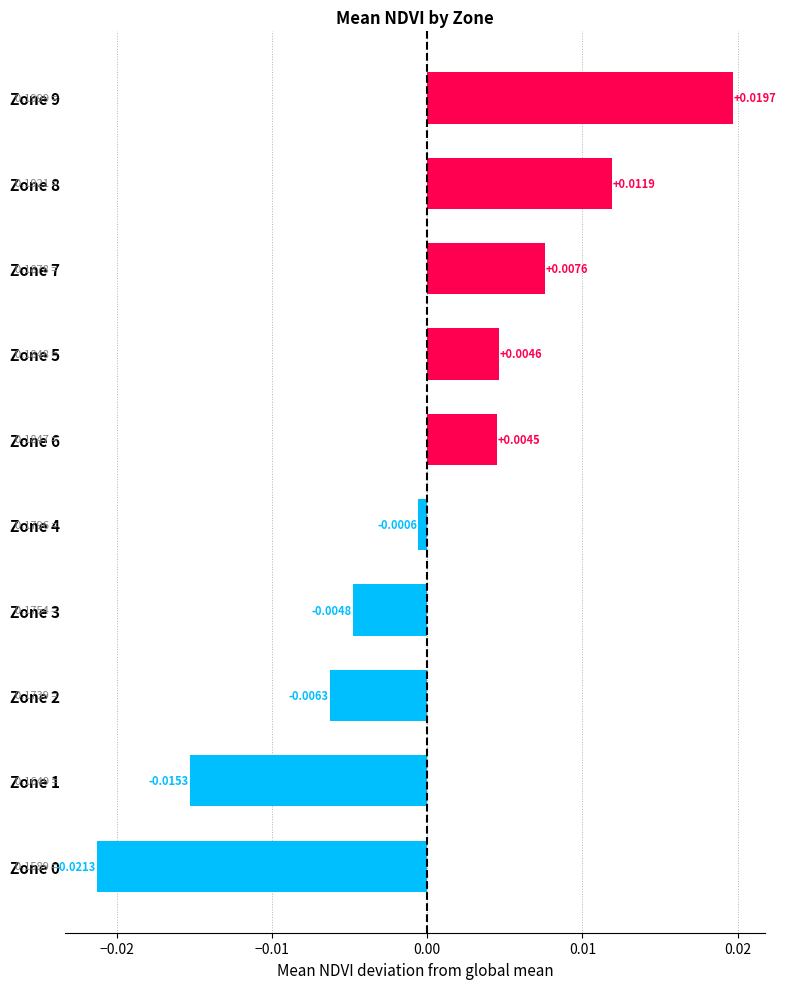

Are the bars horizontal?

Yes